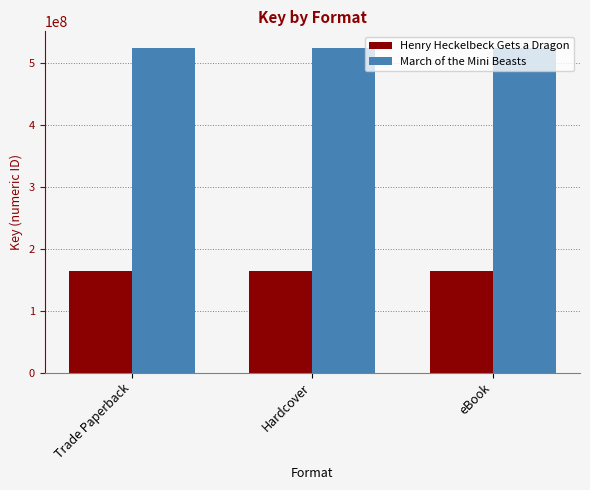

List the series in order of their overall mean, lowest first.

Henry Heckelbeck Gets a Dragon, March of the Mini Beasts